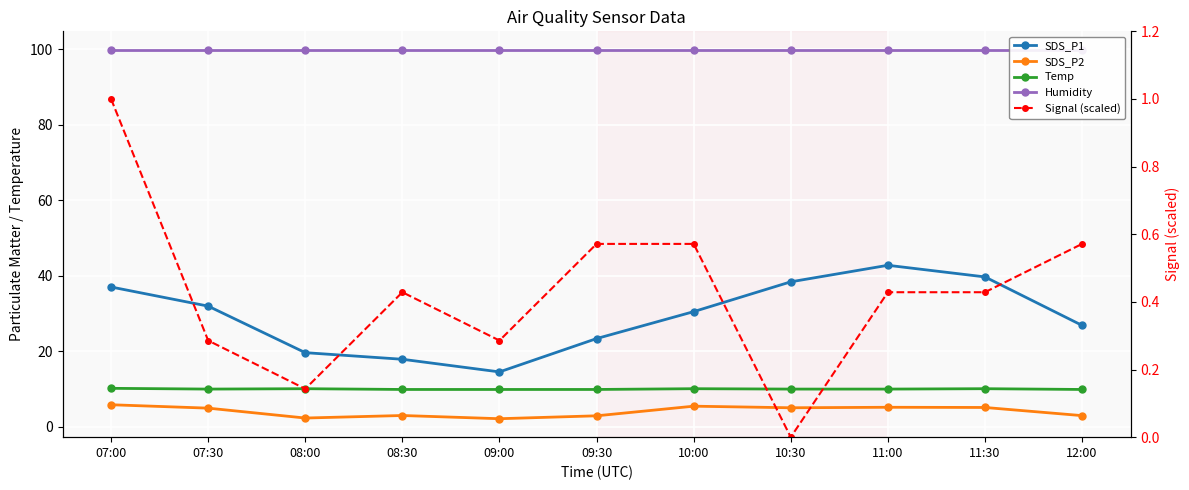

What are all the series names shown in the legend?

SDS_P1, SDS_P2, Temp, Humidity, Signal (scaled)